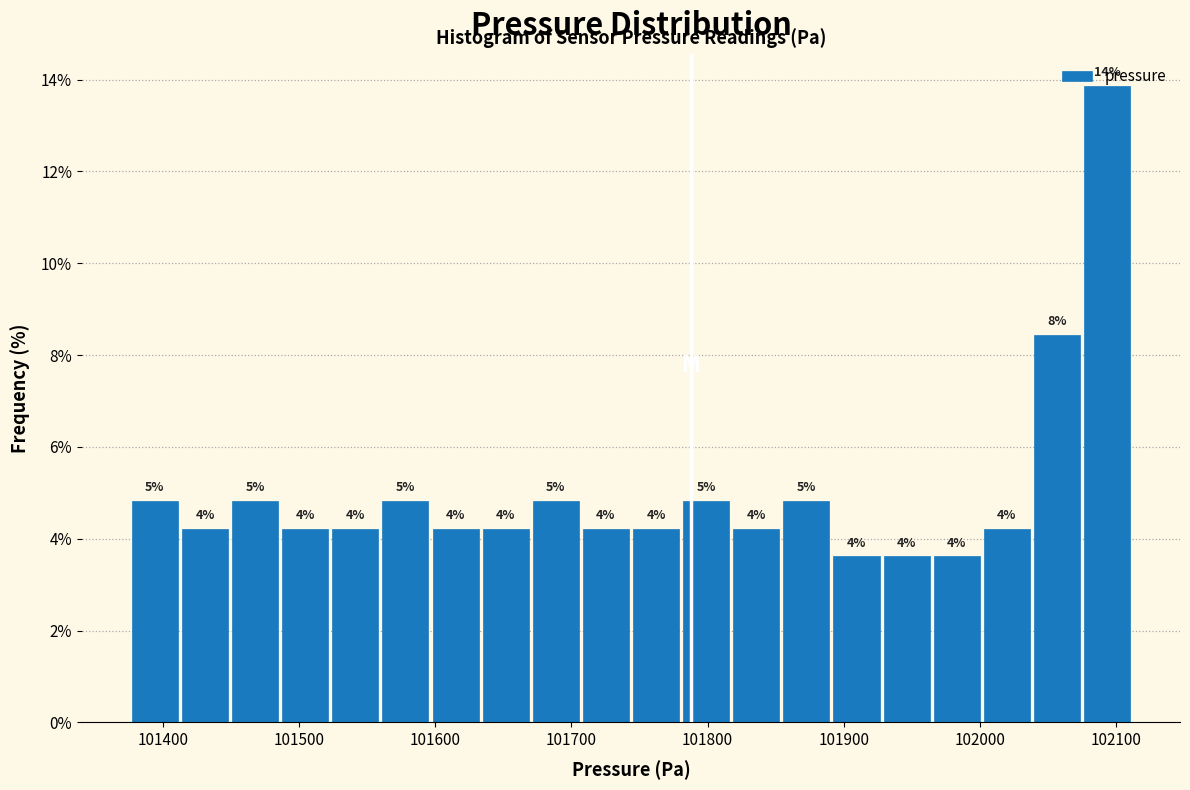

Read against the x-axis, roughly where is the centre of the tallest bar?

102090